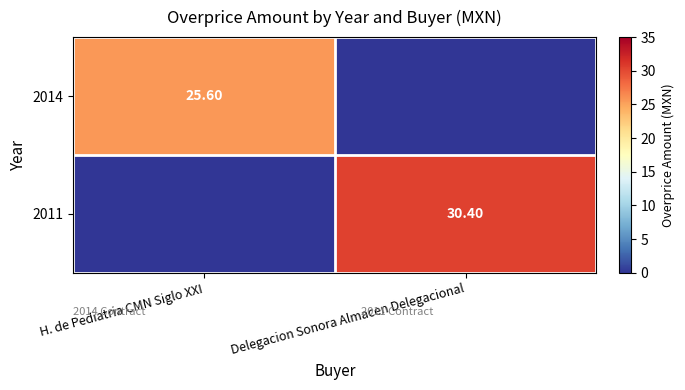

Rank the series by their maximum value, from highest to lowest.

2011, 2014